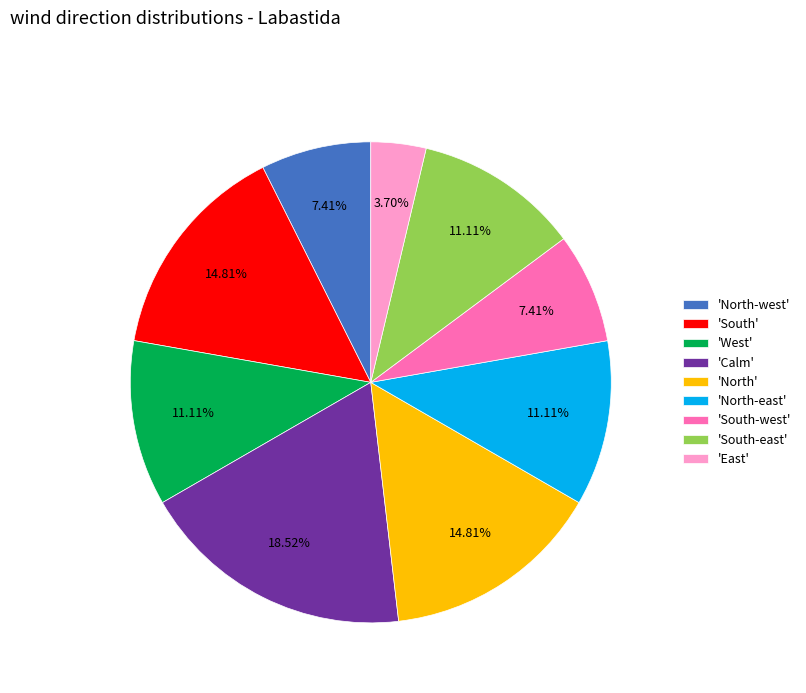

Do 'North-east' and 'North' together represent more than half of the pie?

No